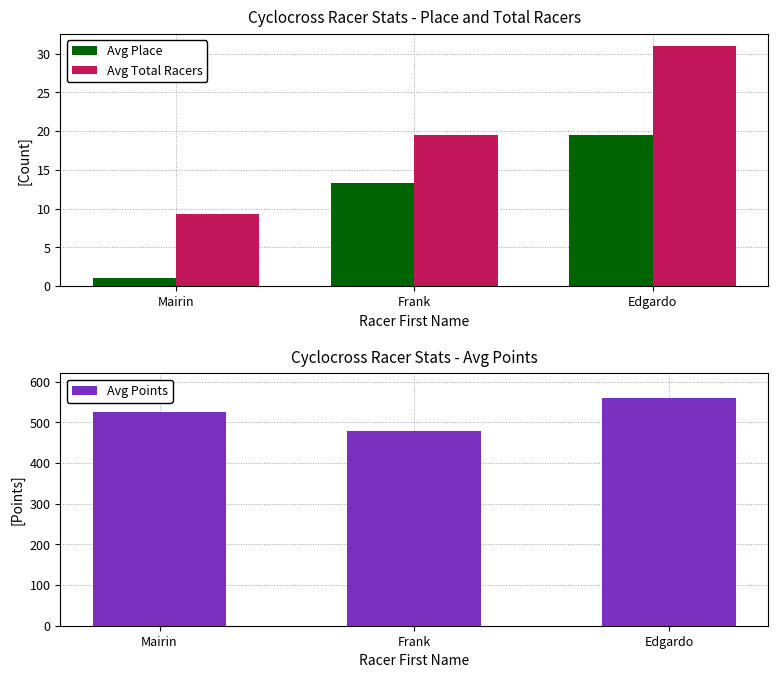

What position from the left is Frank?

2